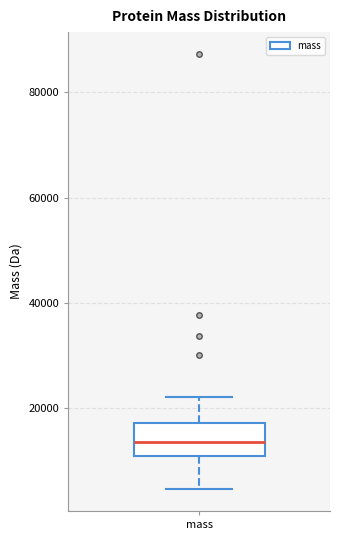

Transcribe this box plot: give where the median line is, the range the box spans, and where the two whiskers end, as read against the y-axis. The values are not printed on the chart, so give them approximately, as read against the axis.

median 14000, box 10000 to 18000, whiskers 4000 to 22000